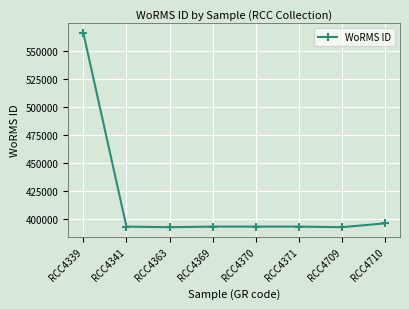

Approximately how many times larger is the value at RCC4341 compared to RCC4339?

0.7